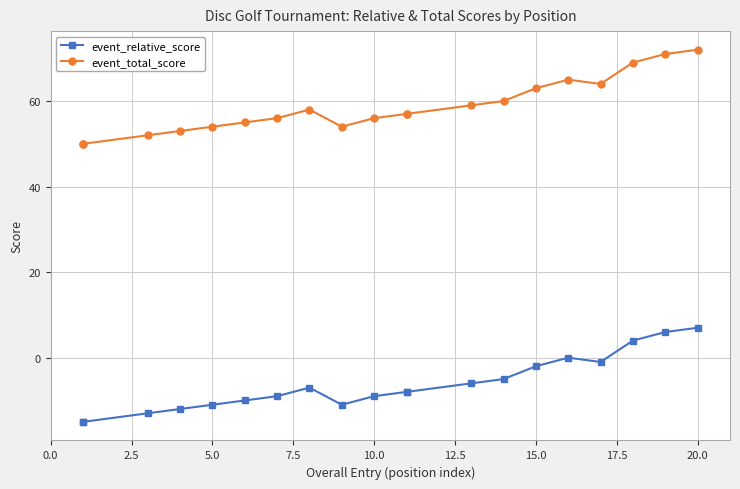

True or false: event_total_score and event_relative_score intersect in this chart.

False